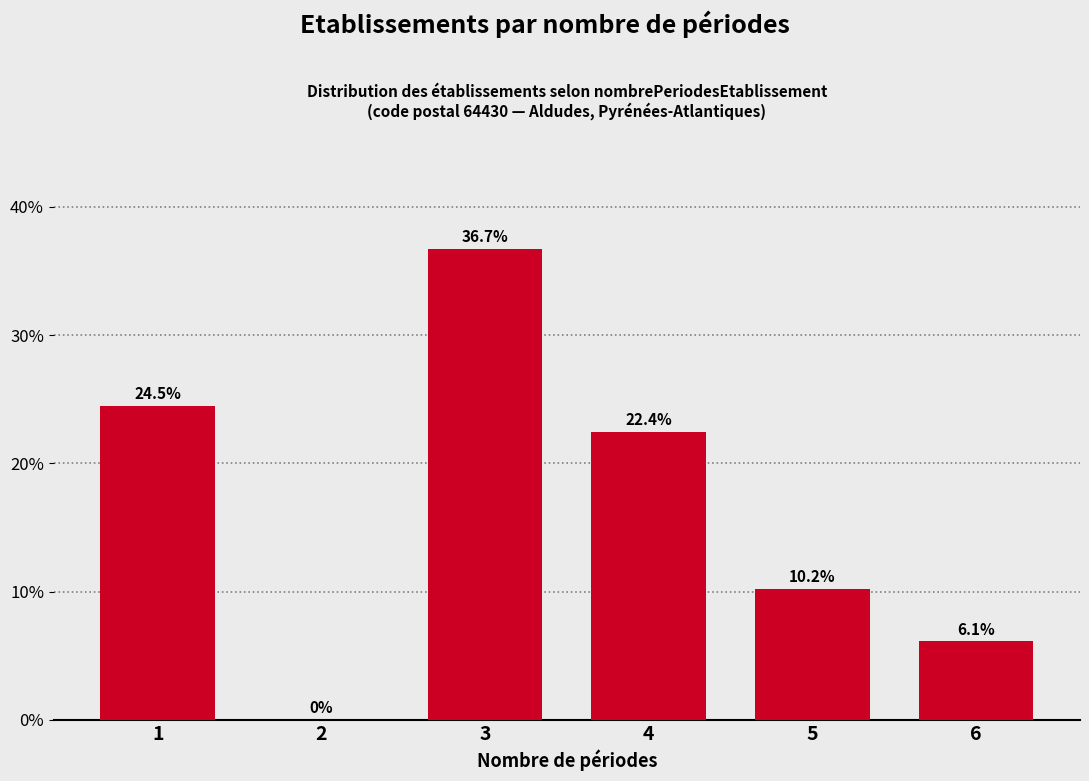

Reading left to right, extract all data points from this chart.

1=24.5	2=0.0	3=36.7	4=22.4	5=10.2	6=6.1